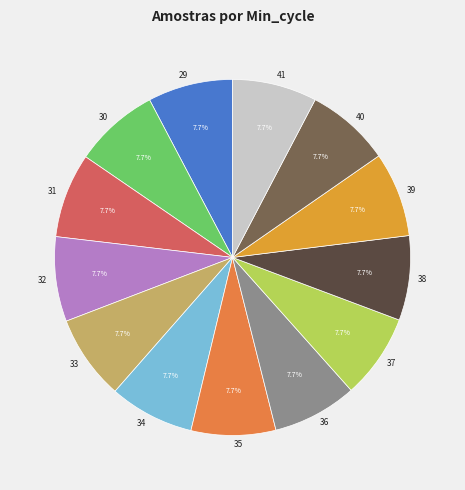

The 30 slice represents 14% of the pie. True or false?

False